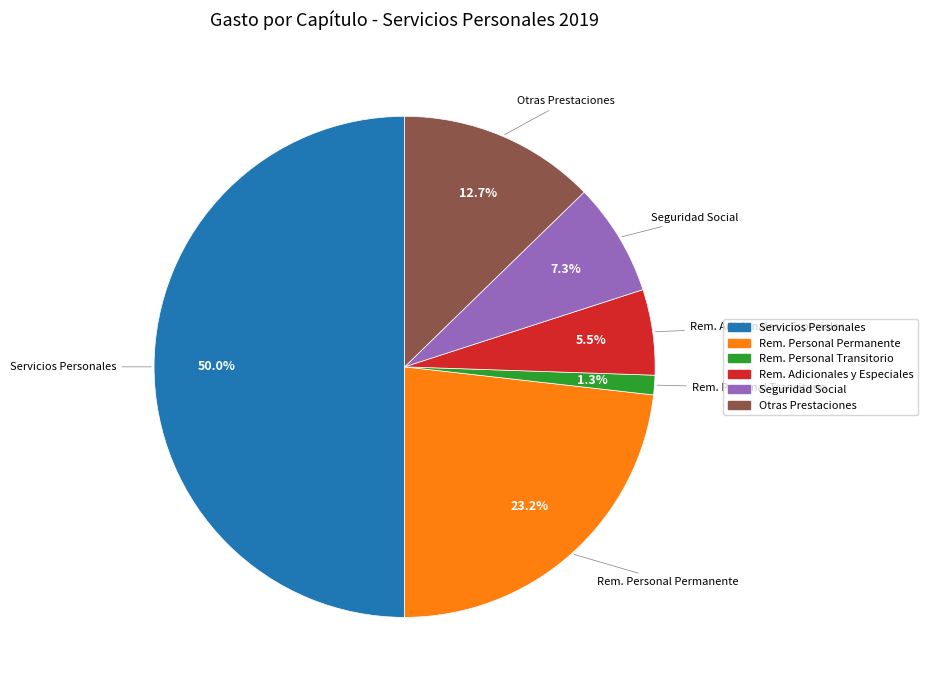

Does Otras Prestaciones account for over 50% of the chart?

No